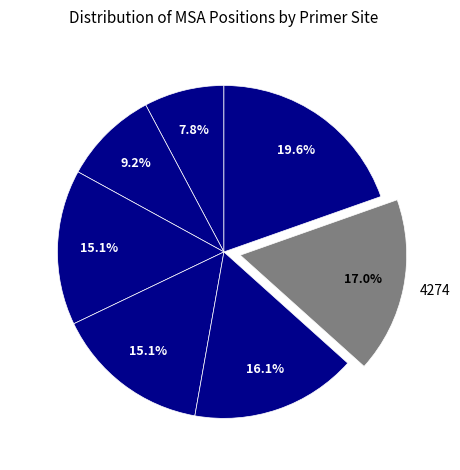

What is the largest slice in the pie chart?

5038